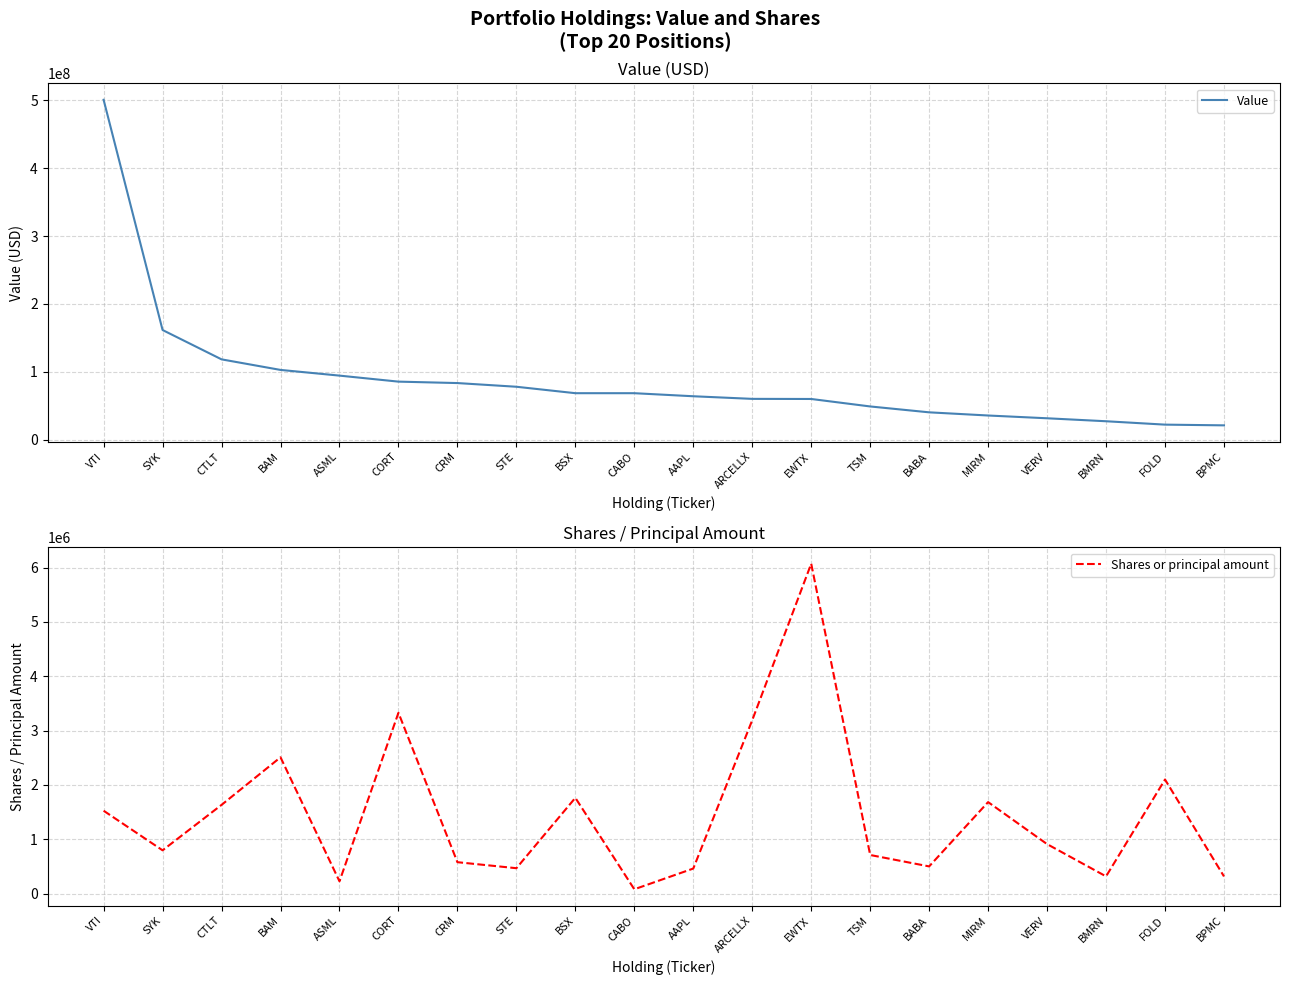

True or false: Shares or principal amount and Value cross at least once.

False